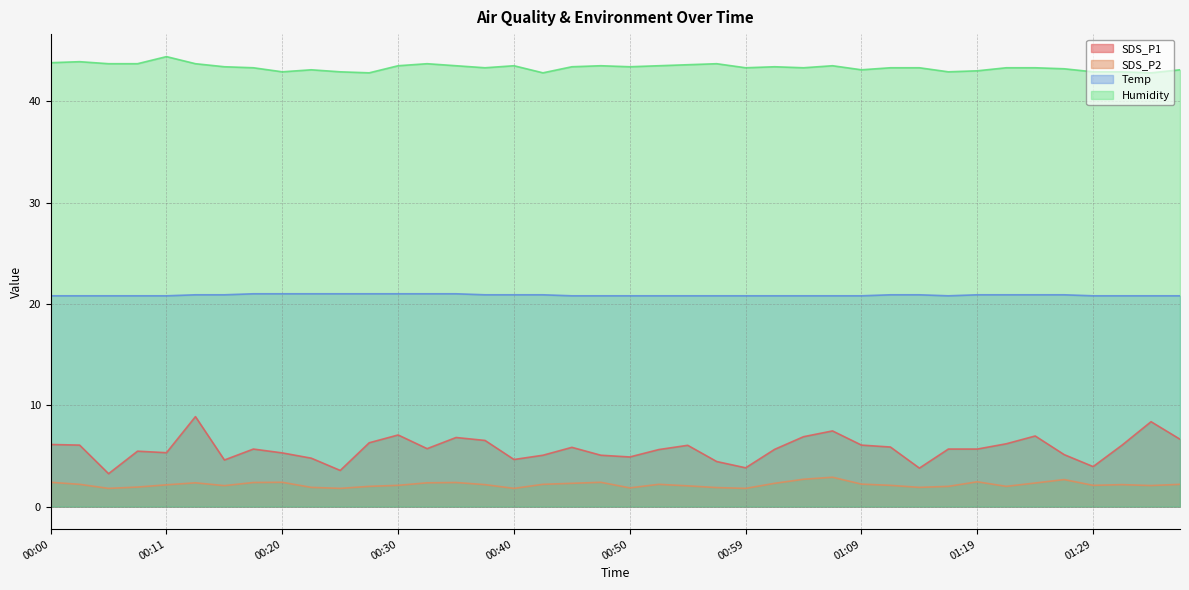

Between 00:57 and 01:21, which is larger?

01:21